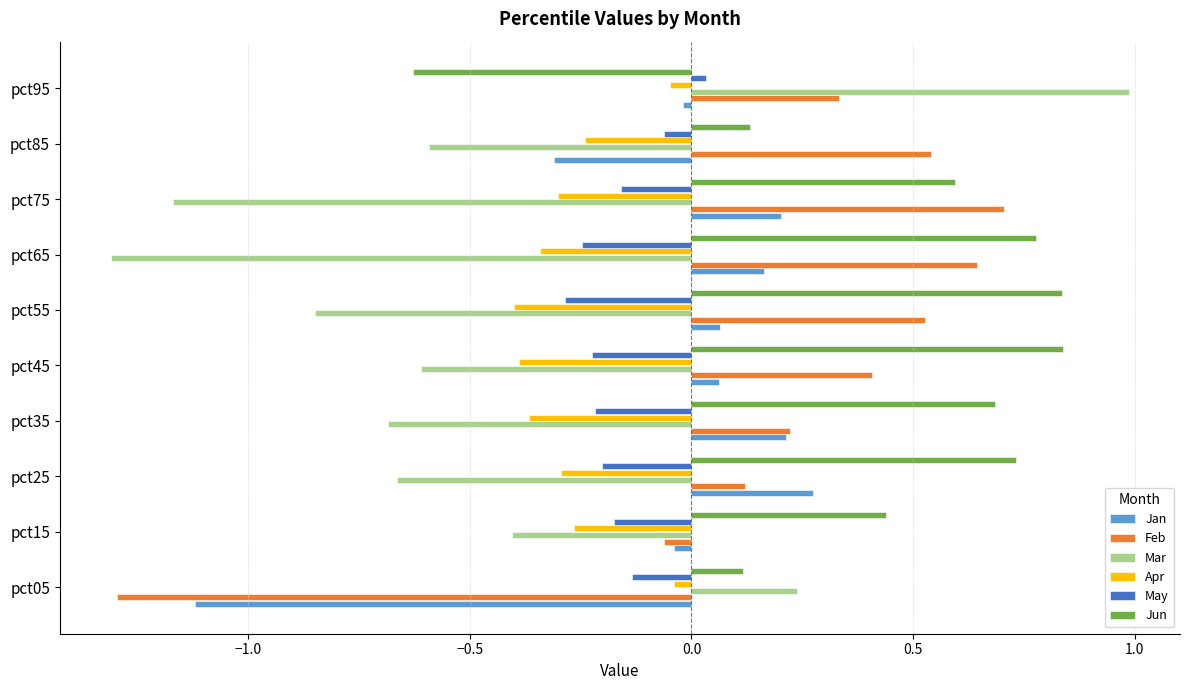

Which series has the largest total across all categories?

Jun